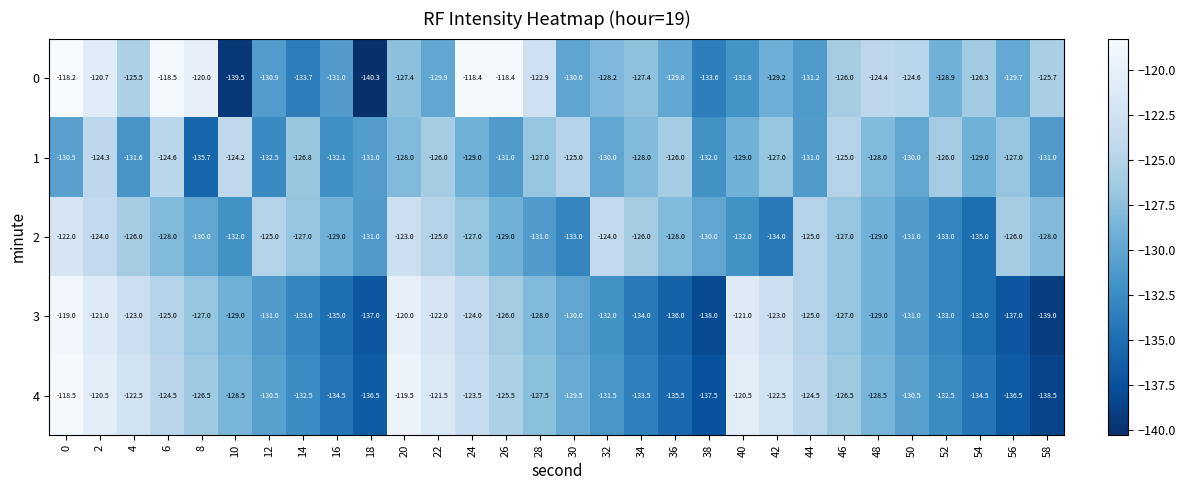

Which series has the largest total across all categories?

0